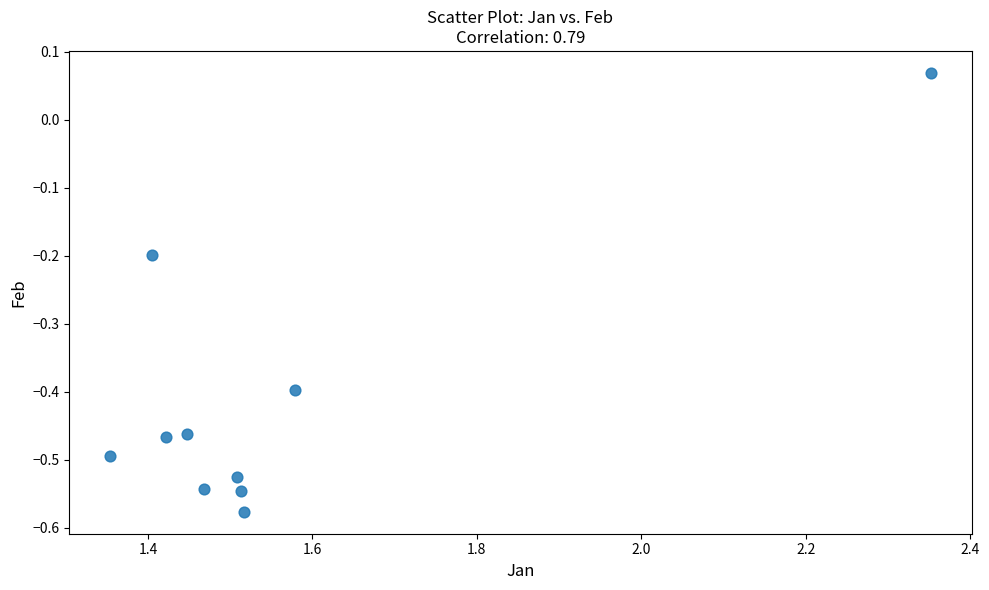

What is the average X value?

1.6